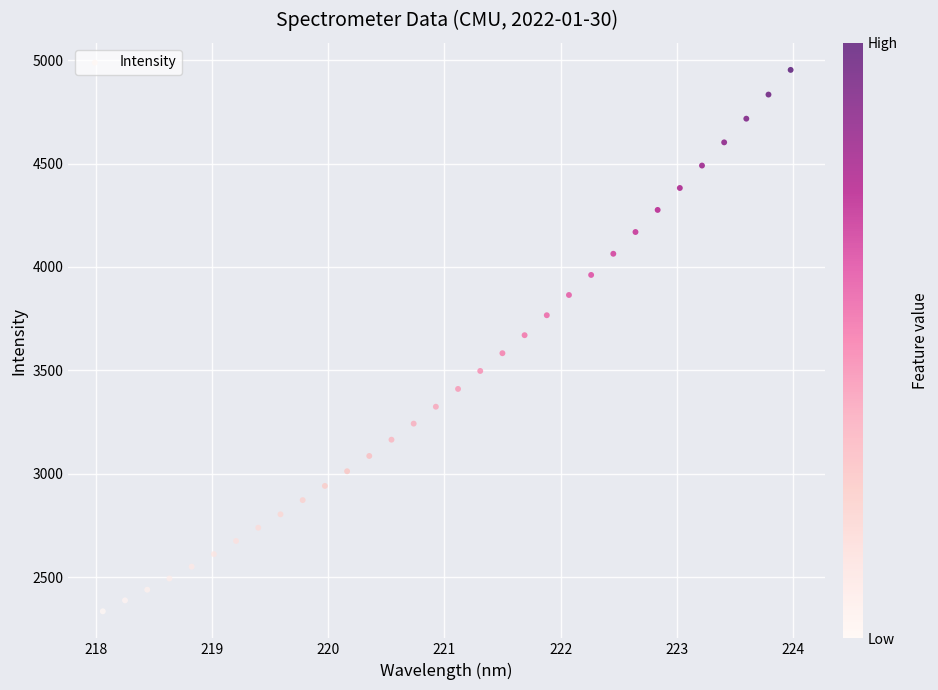

What is the range of Y values (max minus min)?

2619.0